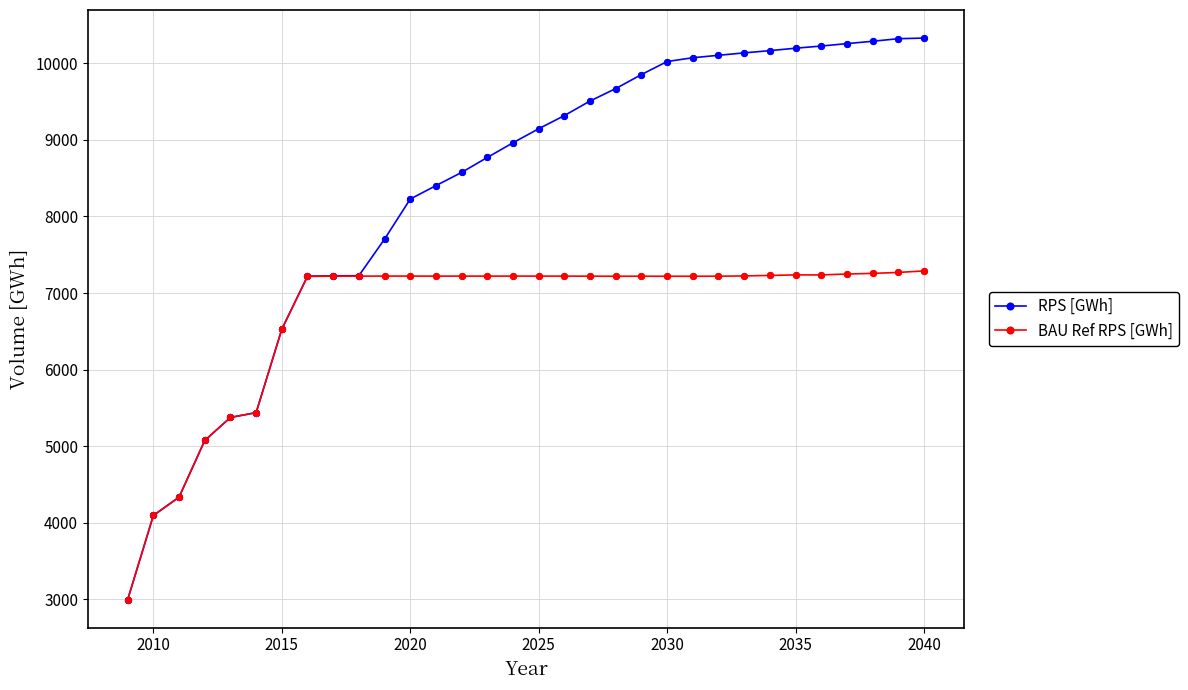

List the series in order of their overall mean, highest first.

RPS [GWh], BAU Ref RPS [GWh]